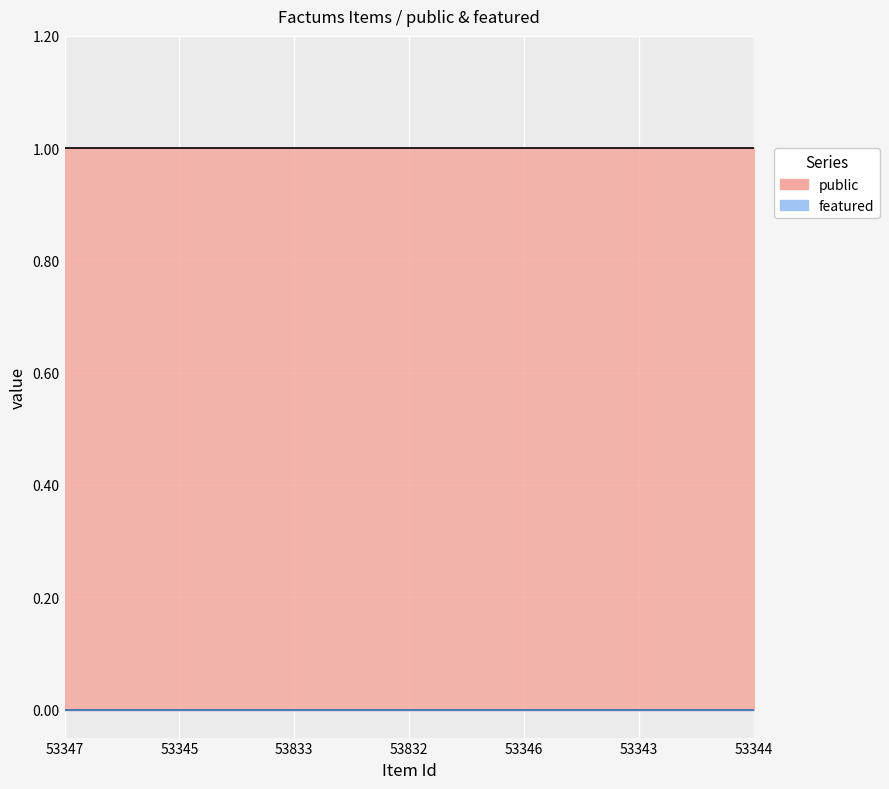

True or false: public and featured intersect in this chart.

False